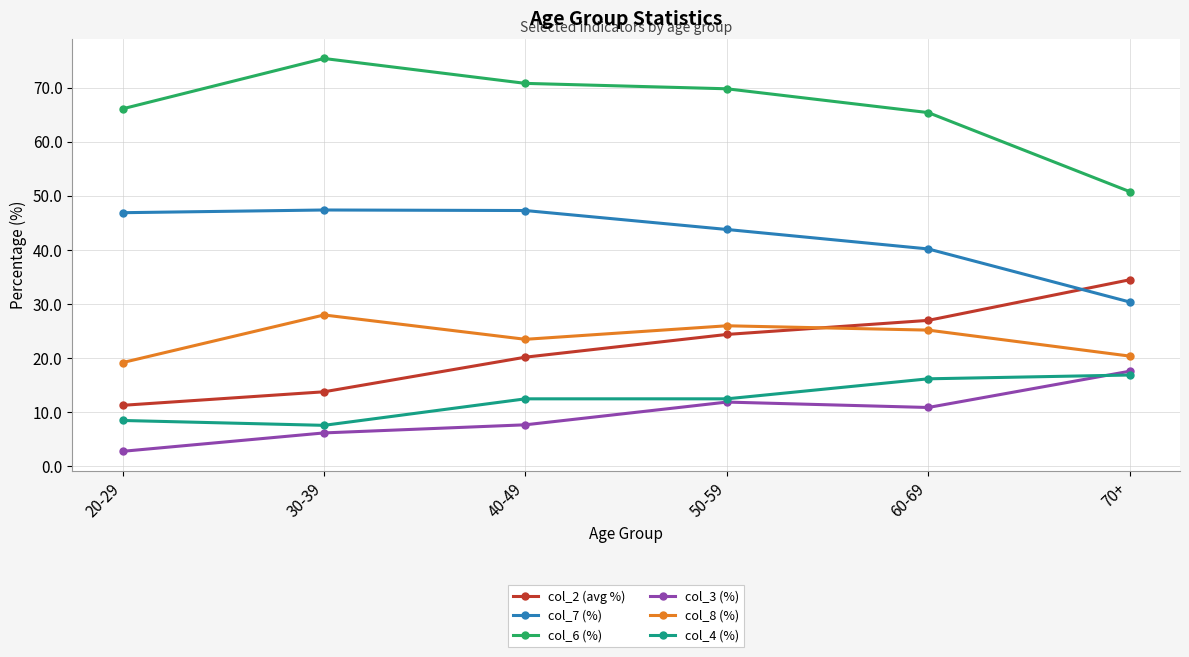

In col_6 (%), how many points are higher than both neighbors (excluding endpoints)?

1